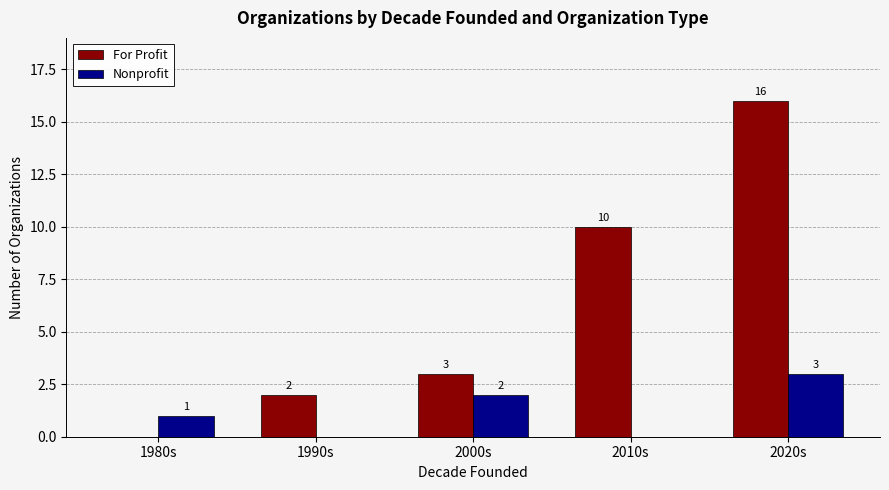

Which series has the largest total across all categories?

For Profit